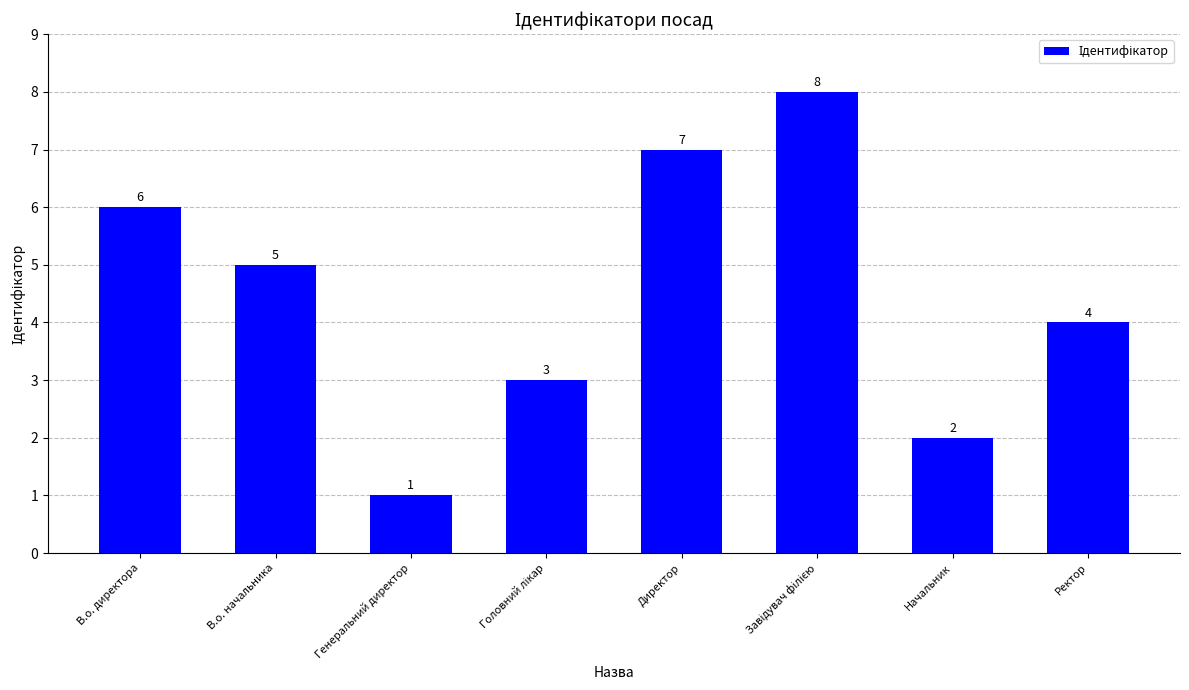

What is the label of the 2nd bar from the left?

В.о. начальника